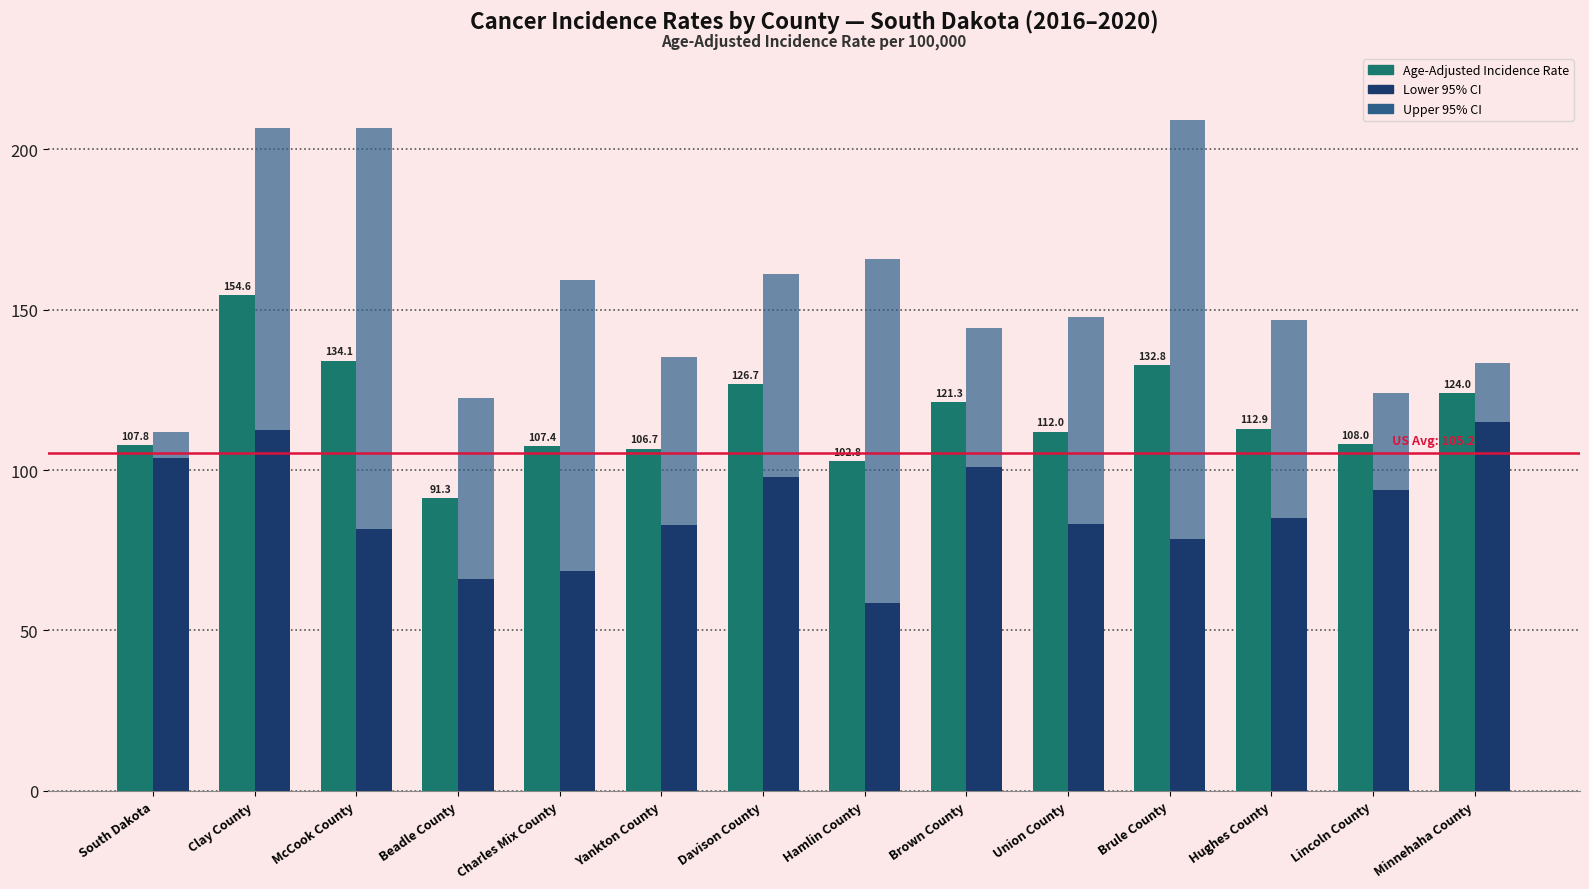

Is the value of Upper 95% CI at Brule County greater than the value of Age-Adjusted Incidence Rate at Lincoln County?

Yes